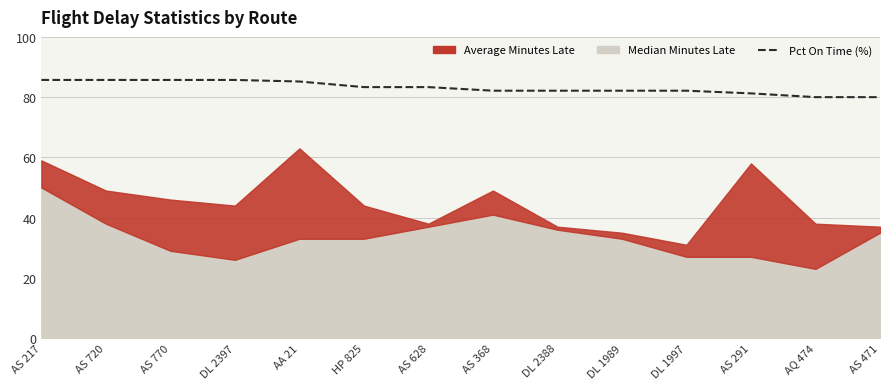

True or false: the data has more than 2 interior local peaks.

False